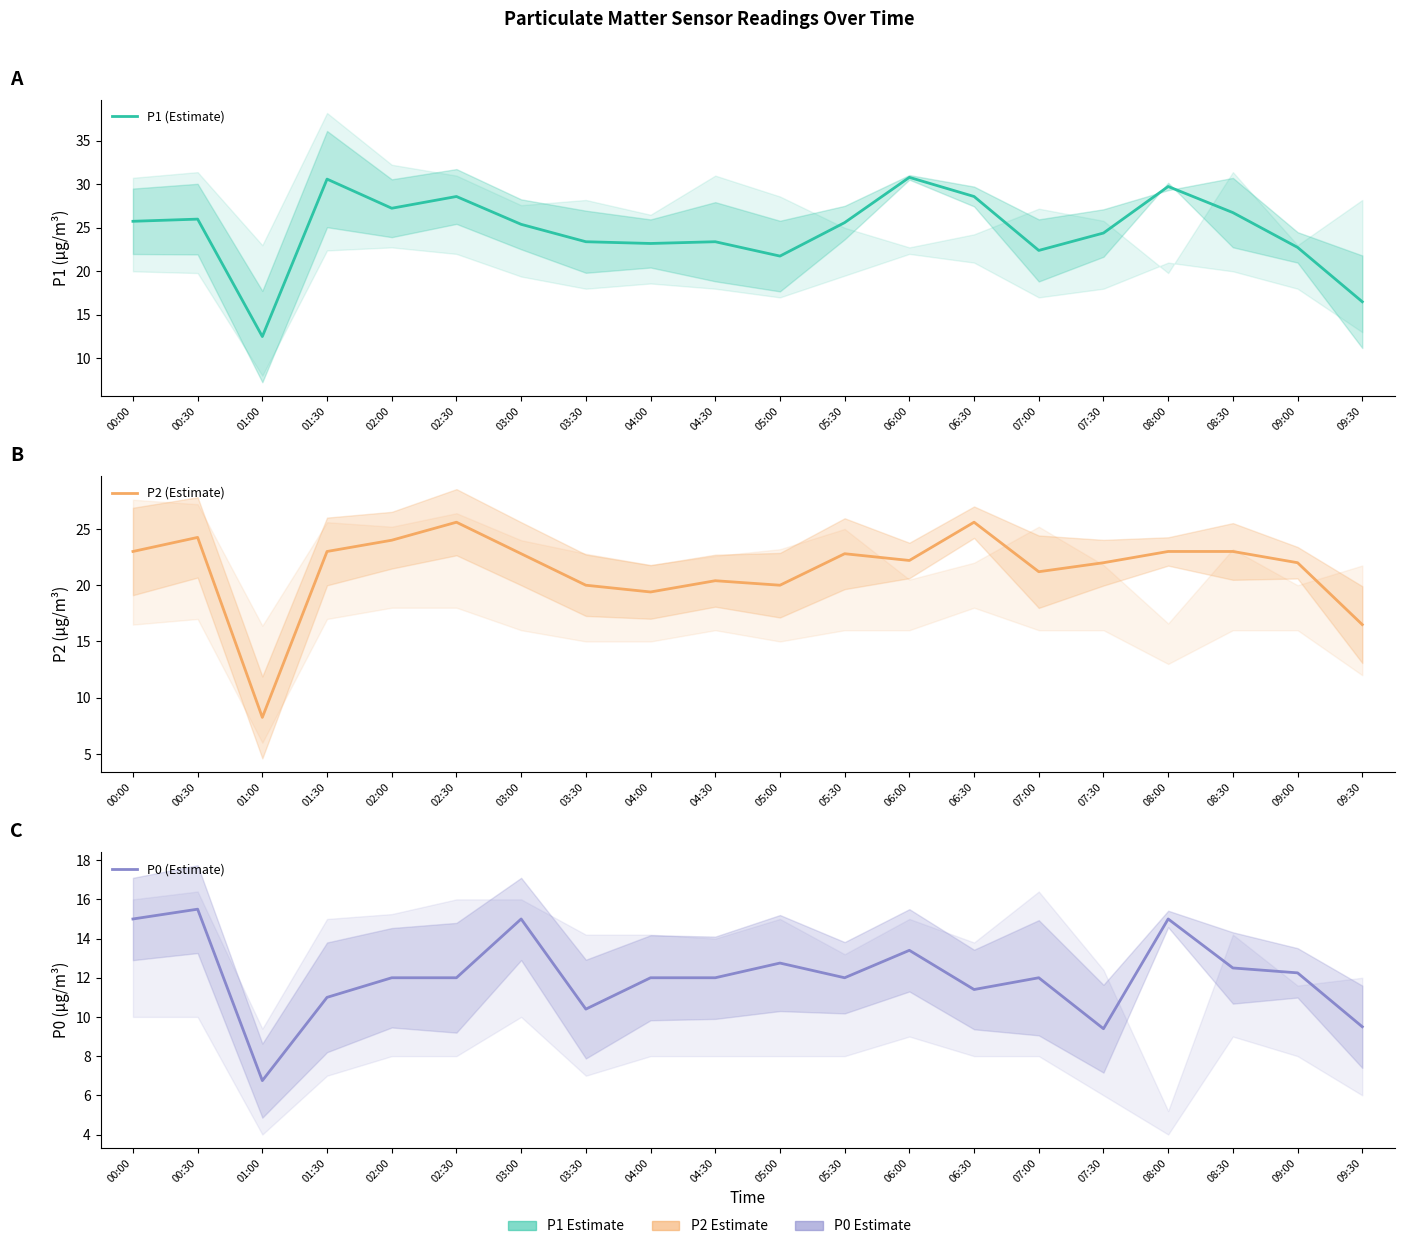

True or false: P2 (Estimate) and P1 (Estimate) cross at least once.

False